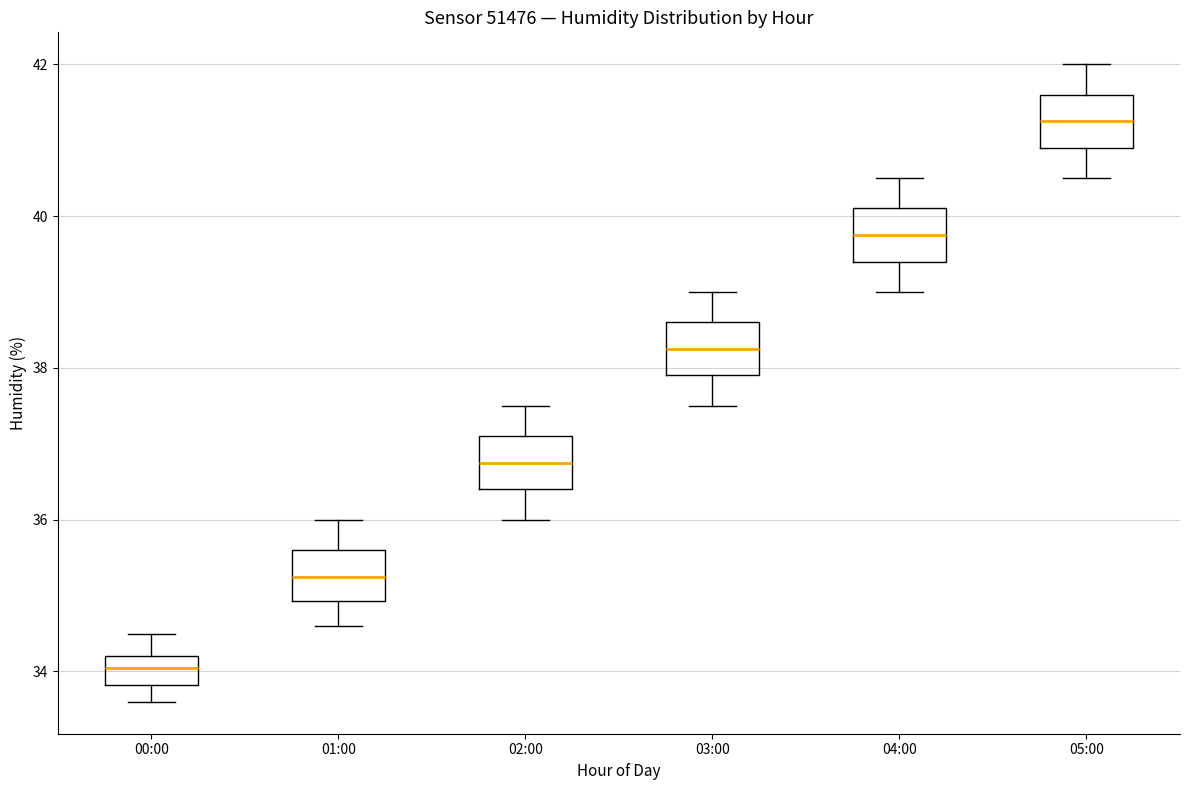

Reading left to right, read every box against the y-axis: the position of its median line, the range the box covers, and the ends of its whiskers. The values are not printed on the chart, so give them approximately, as read against the axis.

00:00: median 34.0, box 33.8 to 34.2, whiskers 33.6 to 34.6
01:00: median 35.2, box 35.0 to 35.6, whiskers 34.6 to 36.0
02:00: median 36.8, box 36.4 to 37.2, whiskers 36.0 to 37.6
03:00: median 38.2, box 38.0 to 38.6, whiskers 37.6 to 39.0
04:00: median 39.8, box 39.4 to 40.2, whiskers 39.0 to 40.6
05:00: median 41.2, box 41.0 to 41.6, whiskers 40.6 to 42.0